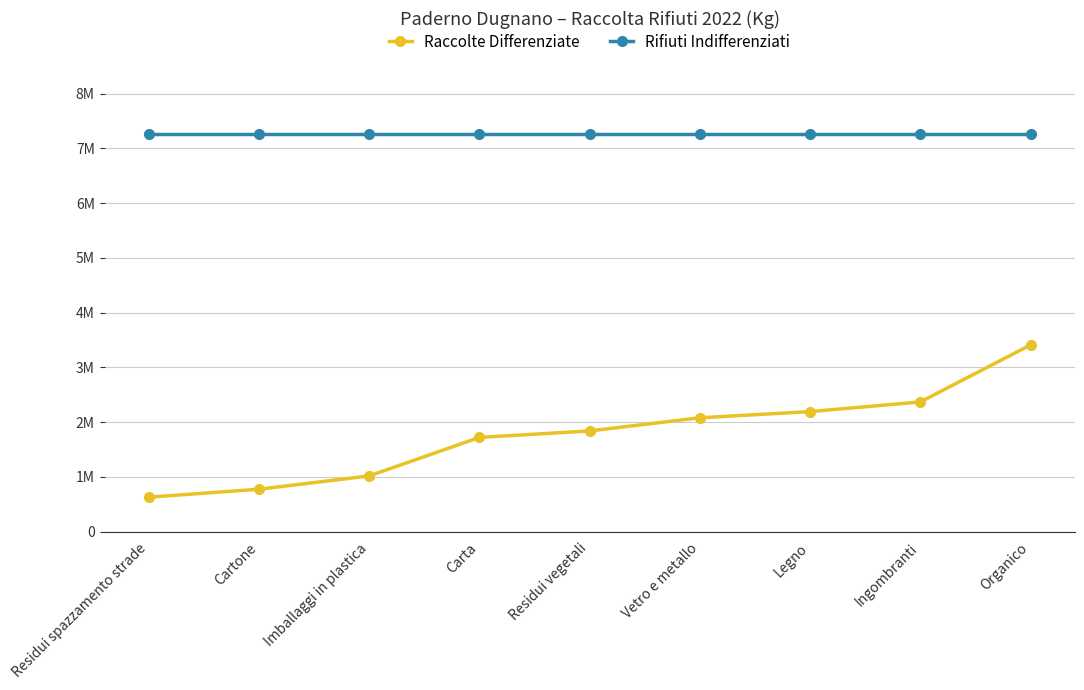

True or false: Raccolte Differenziate and Rifiuti Indifferenziati intersect in this chart.

False